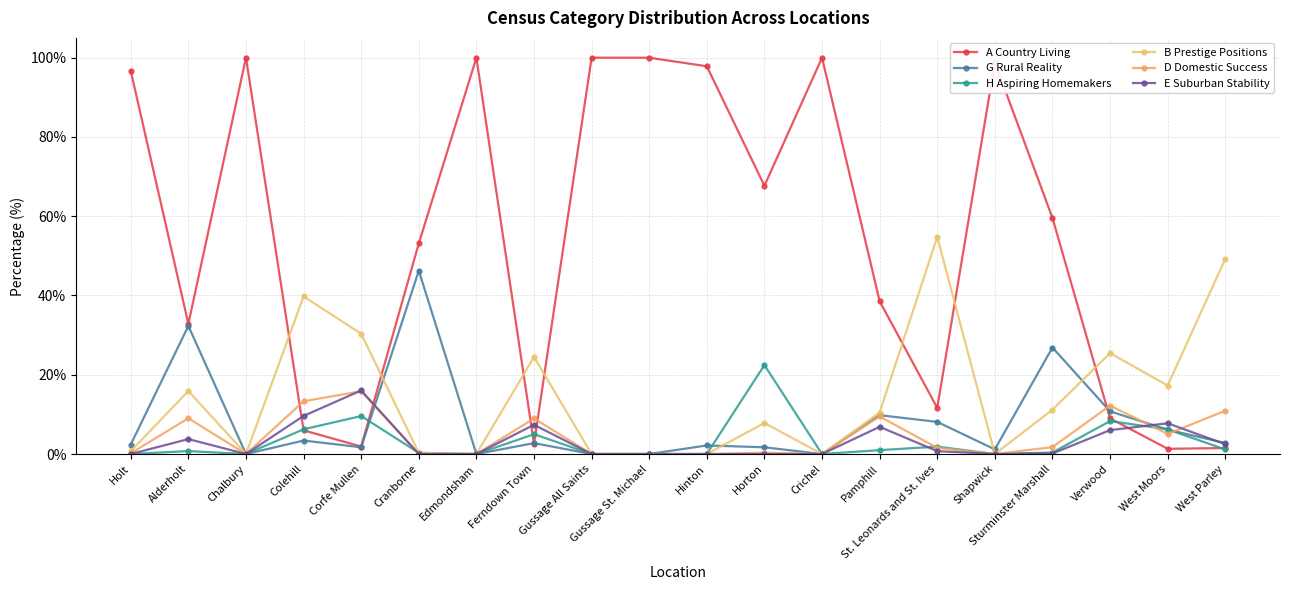

At which category does D Domestic Success reach its first local peak?

Alderholt